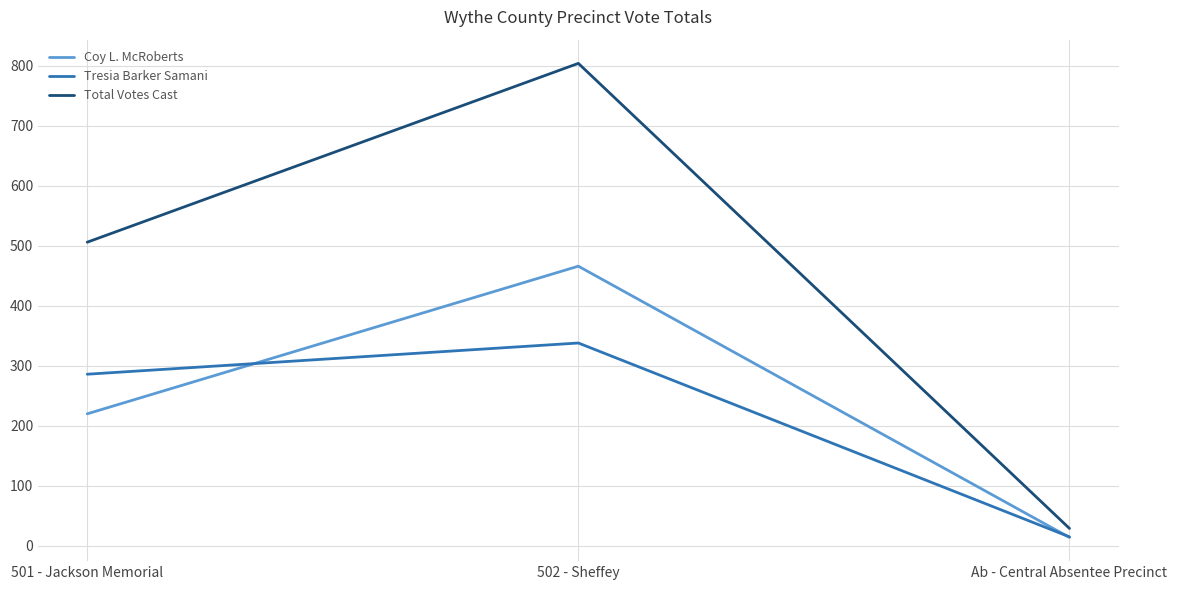

What is the sum of all Coy L. McRoberts values?

700